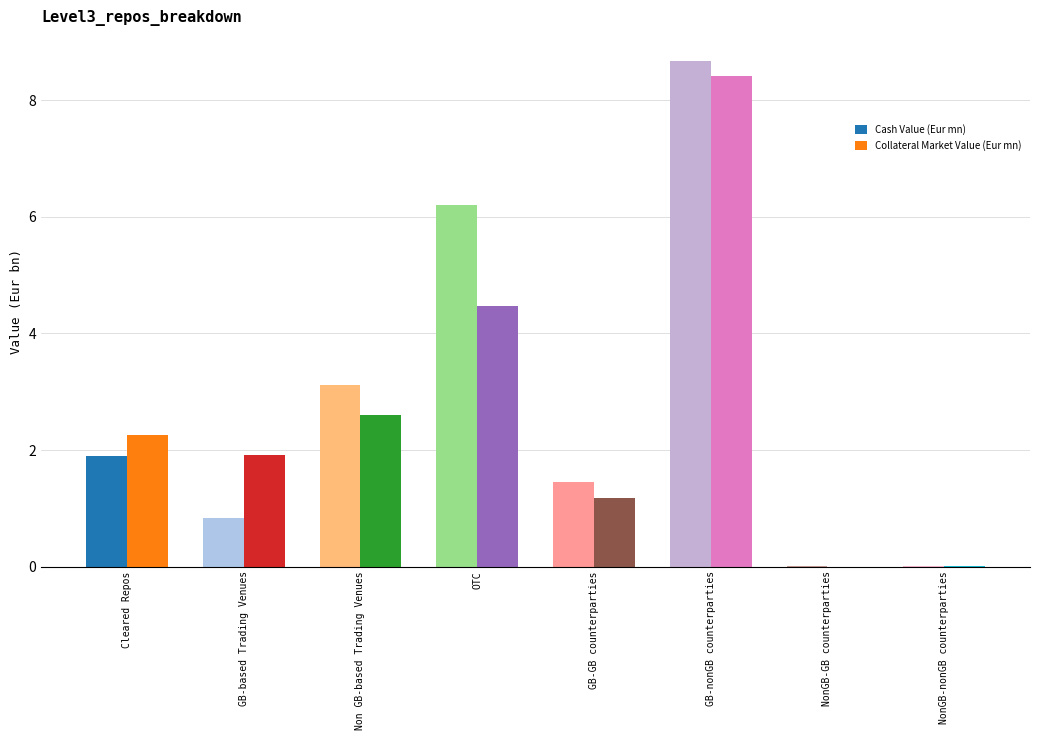

What is the sum of the Collateral Market Value (Eur mn) values at GB-nonGB counterparties and GB-based Trading Venues?

10.3